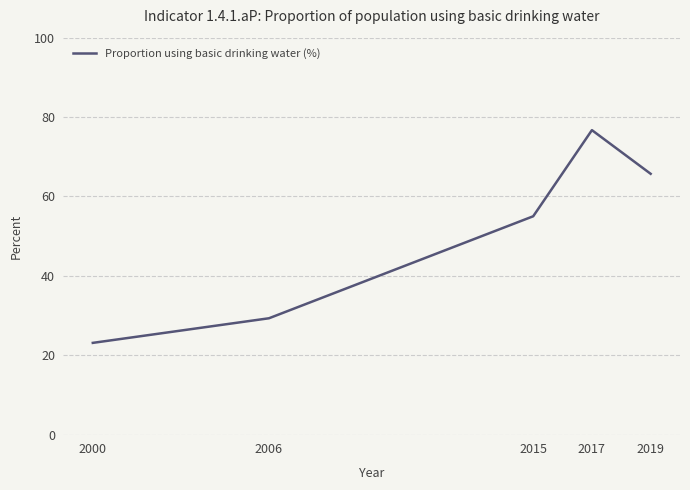

Reading left to right, transcribe all the data shown in this chart.

2000=23.1	2006=29.3	2015=55.0	2017=76.7	2019=65.7